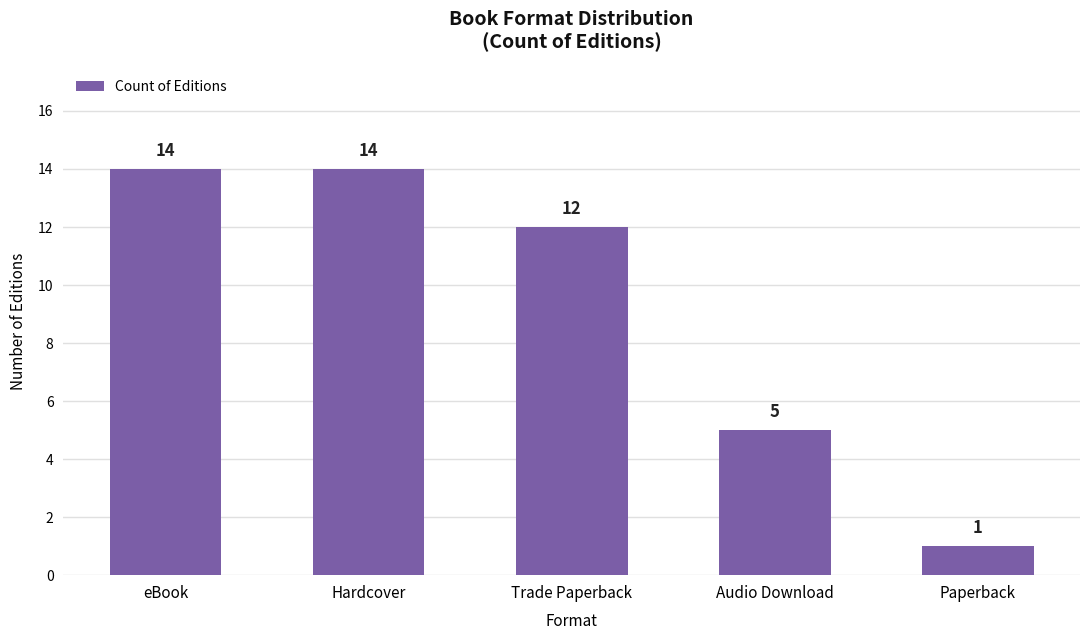

What is the change in value from Hardcover to Paperback?

-13